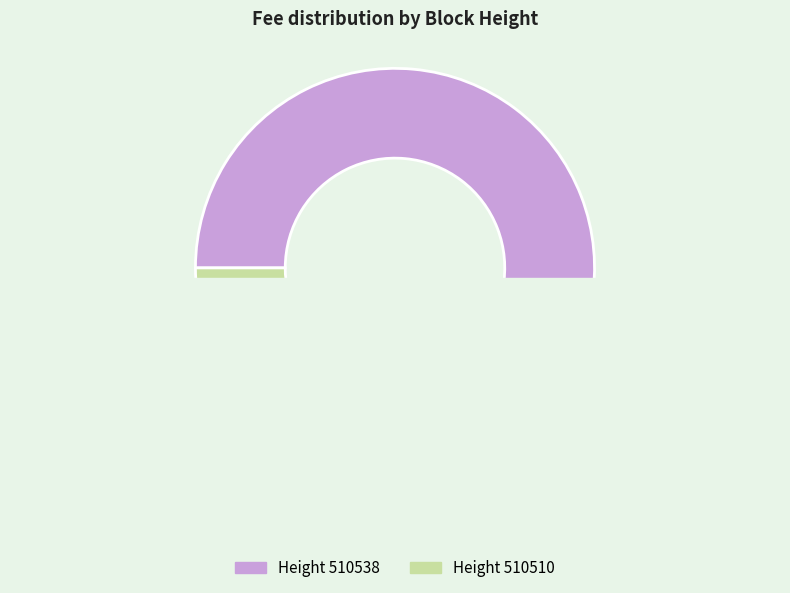

Count the number of slices in the pie.

2